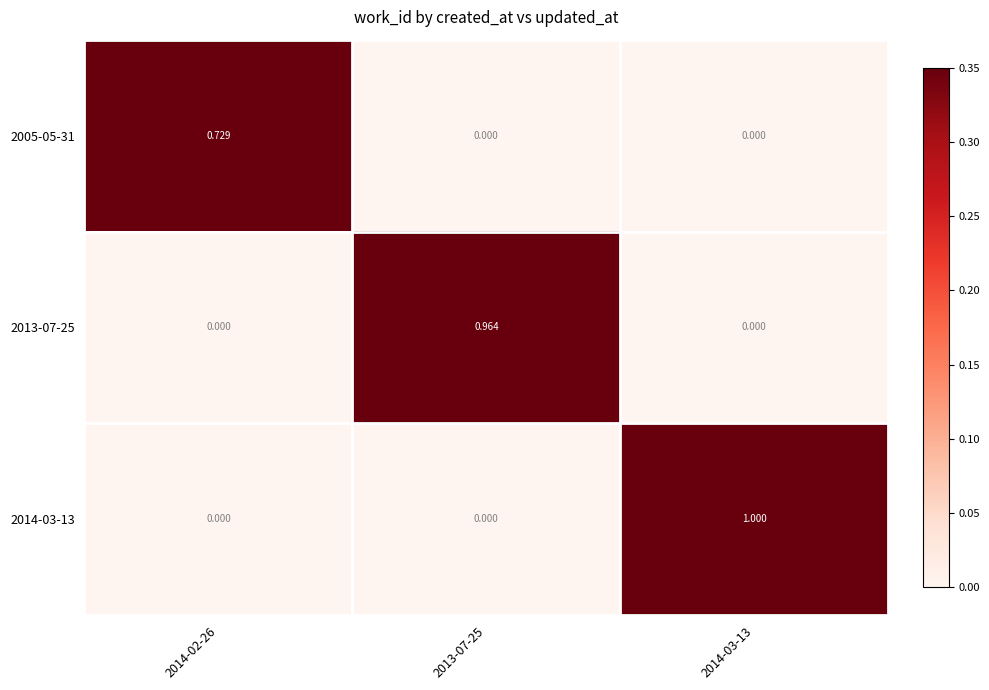

How many distinct data groups are displayed?

3